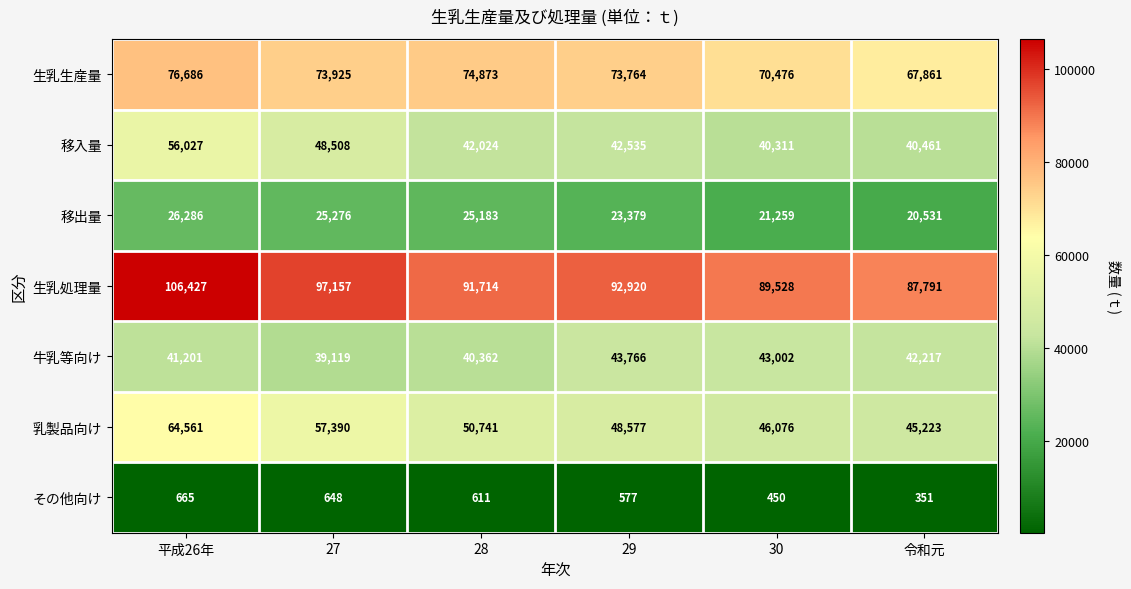

How many 生乳生産量 values are between 70476 and 74873?

4